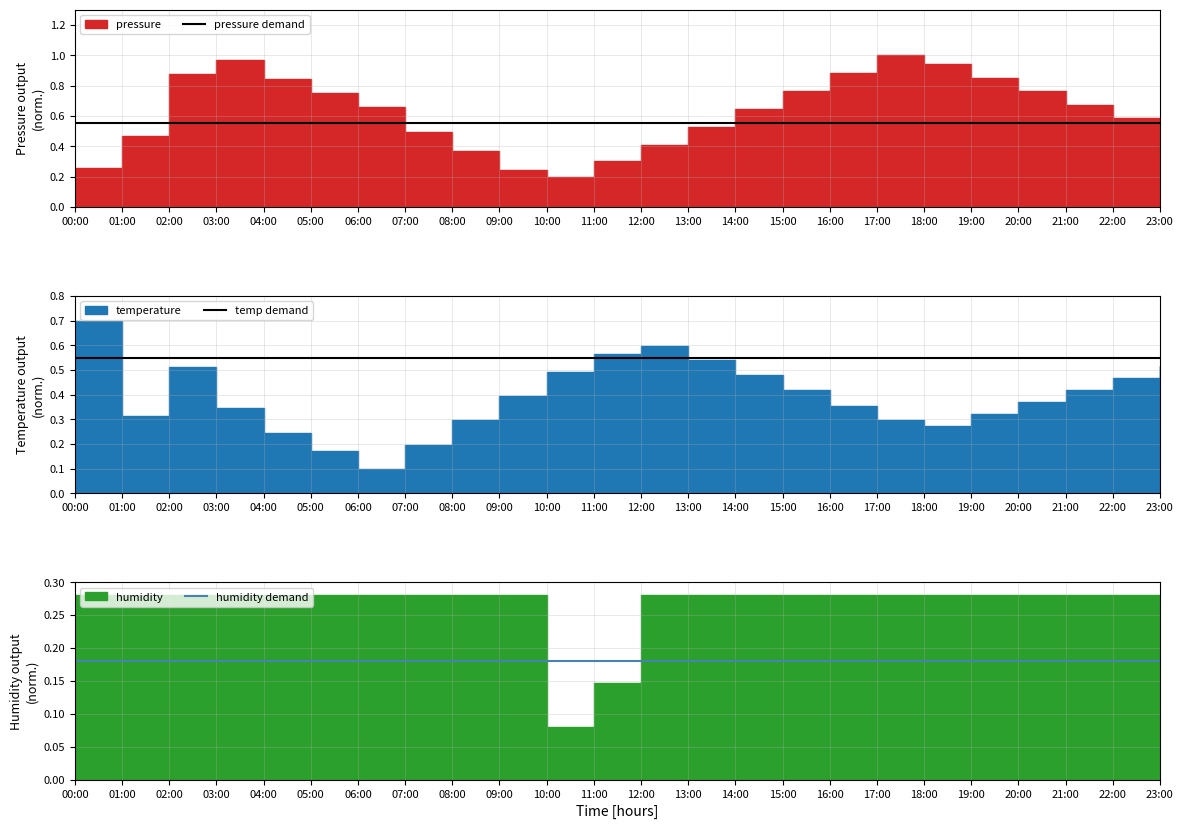

What is the label of the 20th point from the right?

04:00